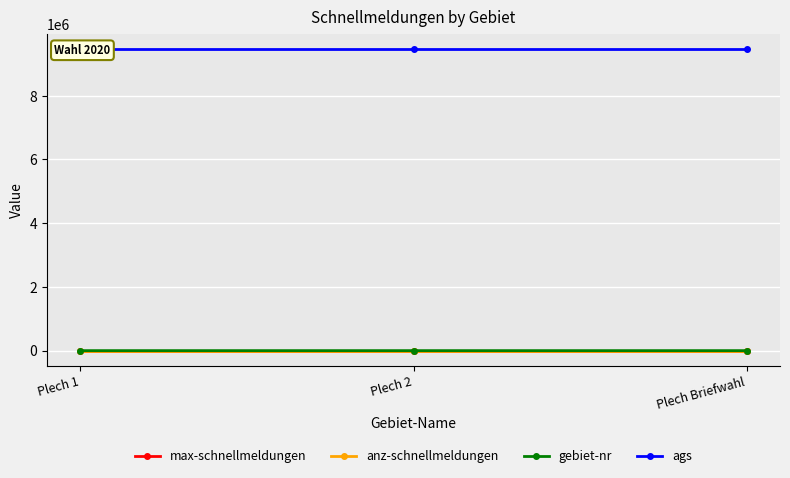

Where is anz-schnellmeldungen nearest to the value 0?

Plech 1